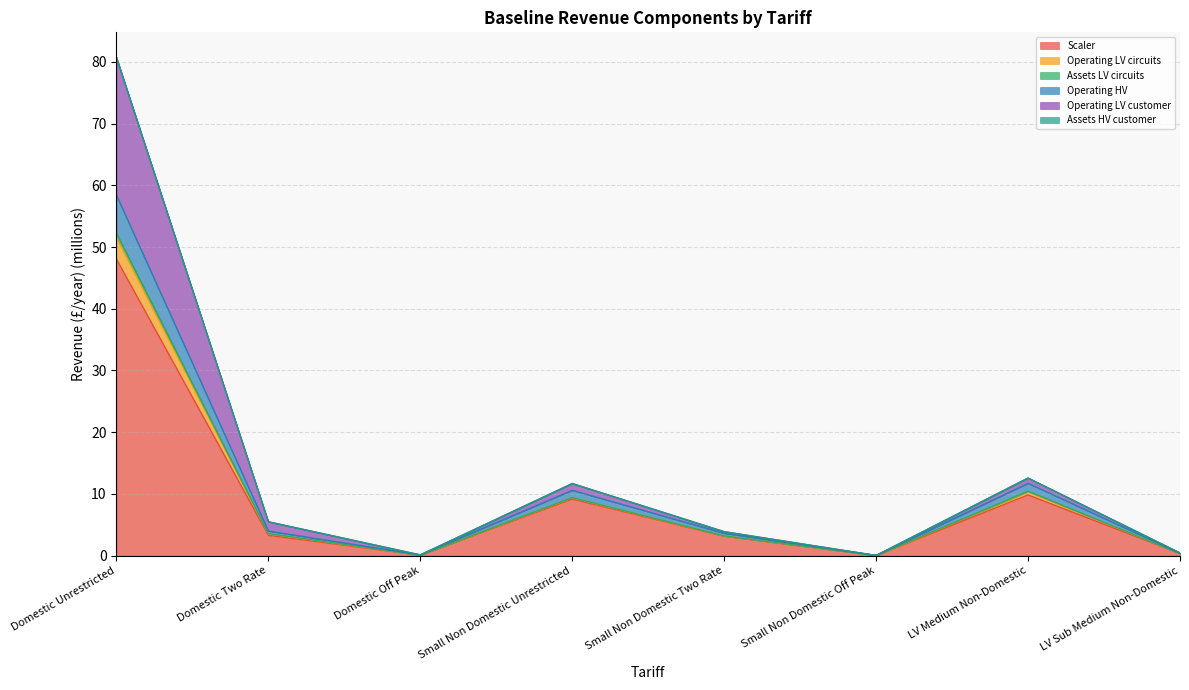

At which category is the sum across all series the highest?

Domestic Unrestricted